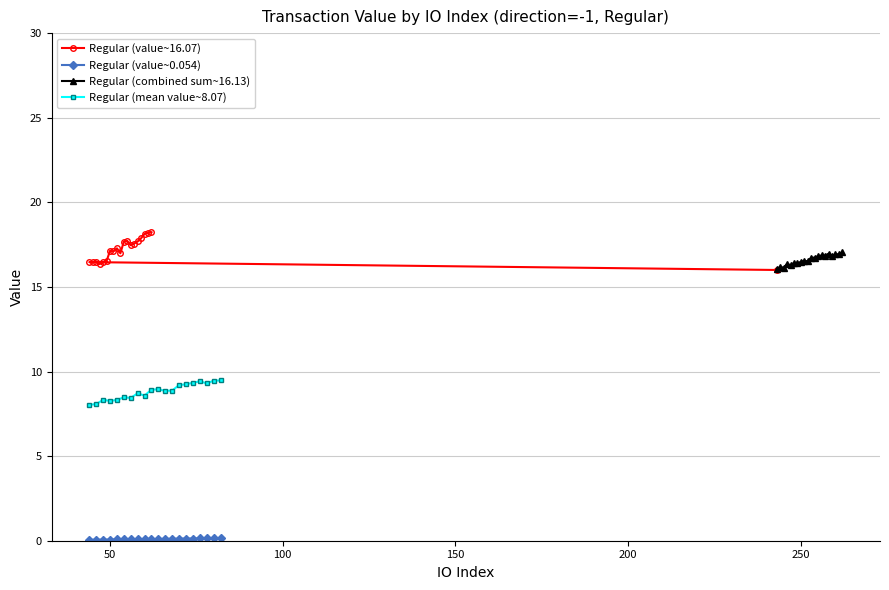

True or false: Regular (combined sum~16.13) has more than 1 points higher than both neighbors.

True